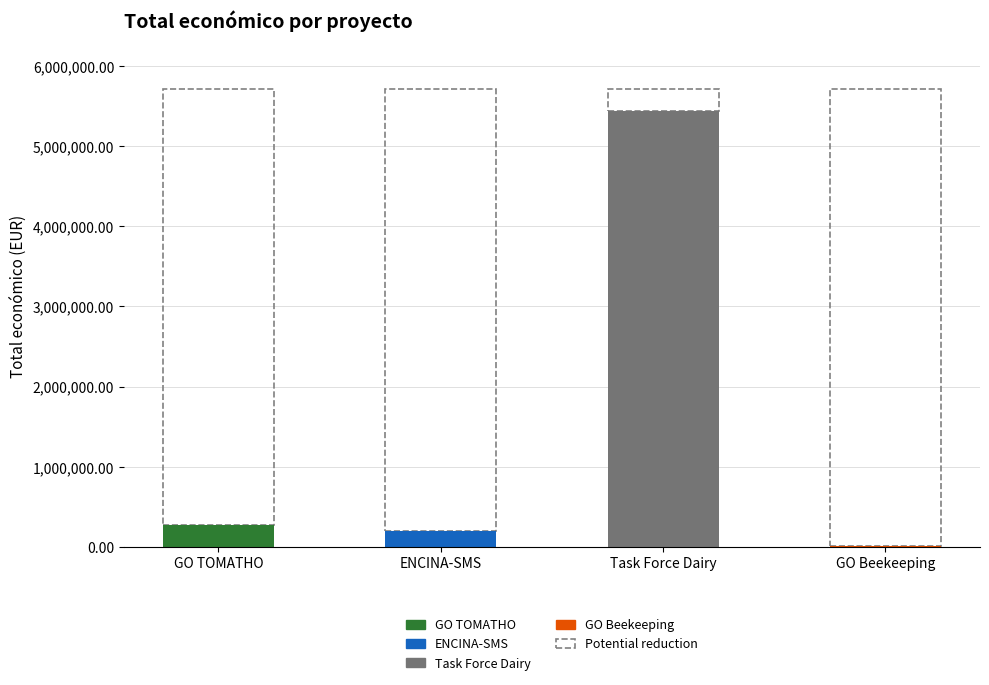

Reading left to right, transcribe all the data shown in this chart.

277458	193149	5433552	6000